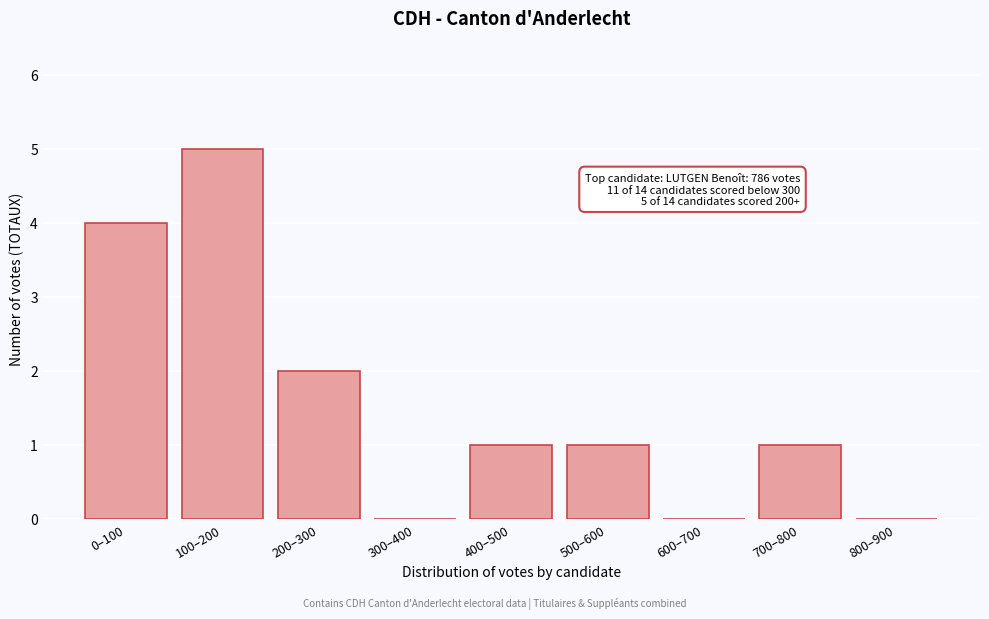

Reading right to left, extract all data points from this chart.

800–900=0	700–800=1	600–700=0	500–600=1	400–500=1	300–400=0	200–300=2	100–200=5	0–100=4